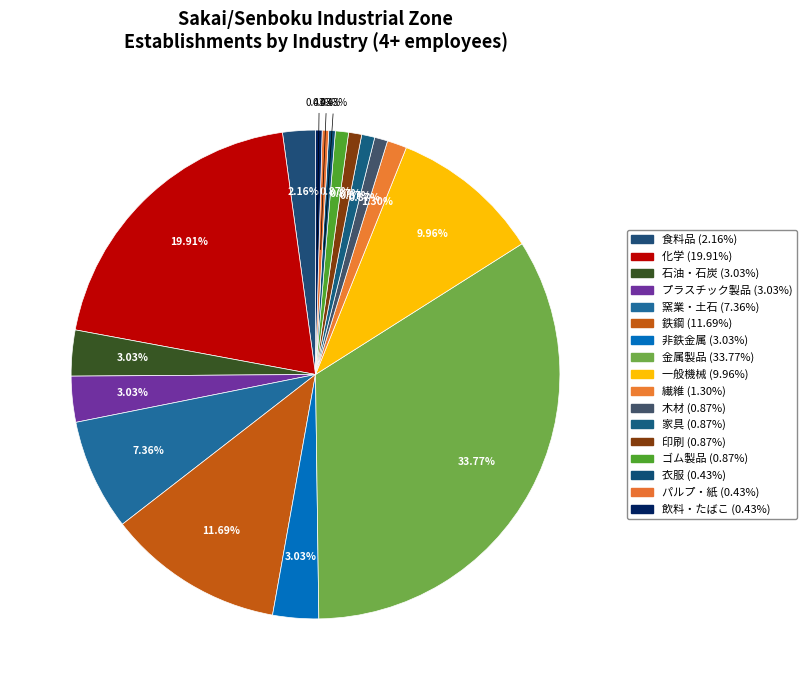

Which category has the biggest portion of the pie?

金属製品